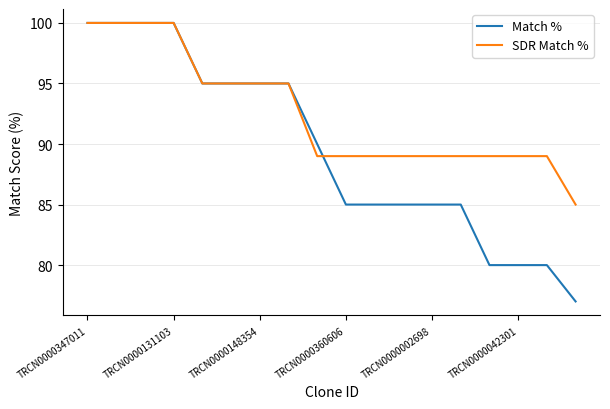

What is the minimum value shown in the chart?

77